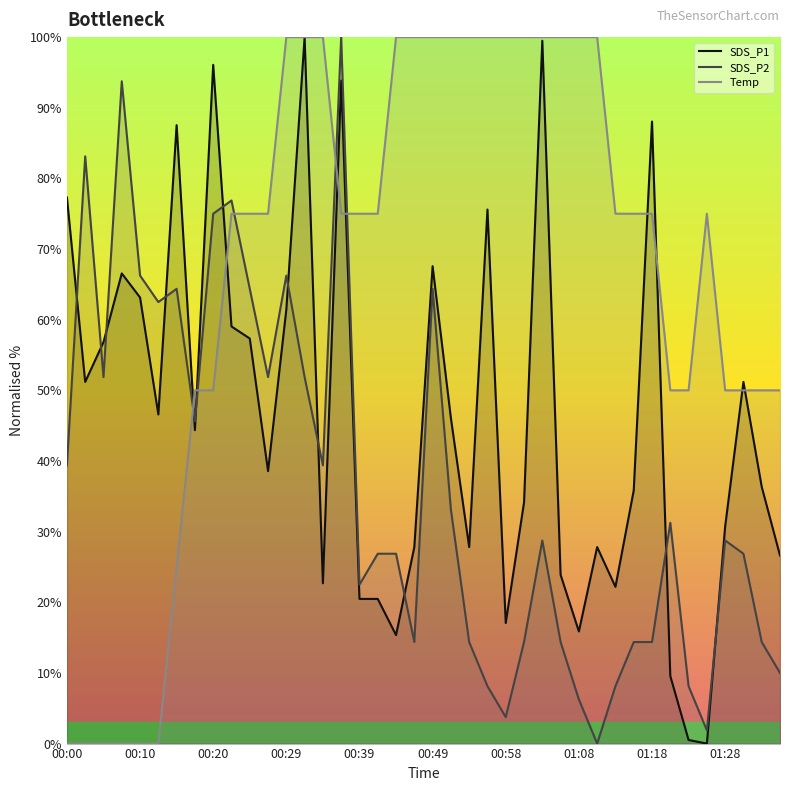

Where does the Temp series first go above 75?

00:22